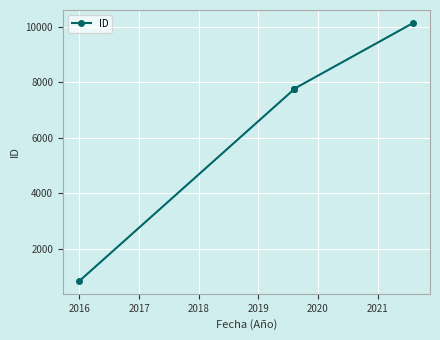

What is the smallest value displayed?

854